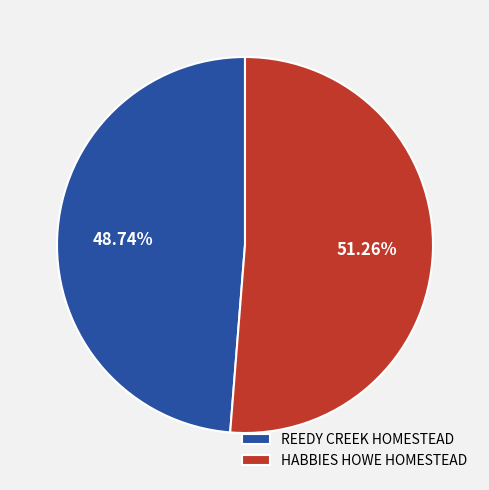

How many slices are in this pie chart?

2